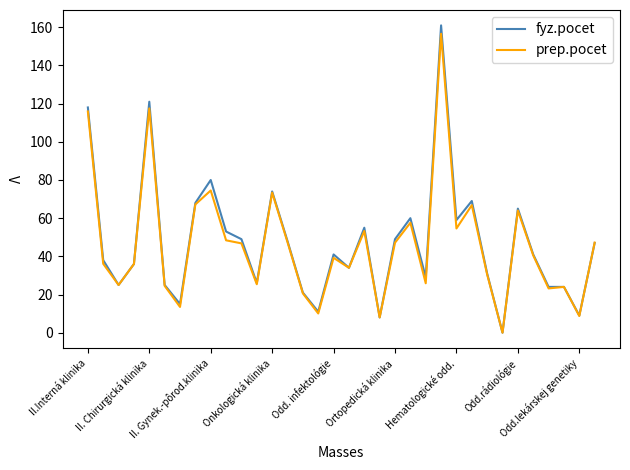

What is the highest value of the prep.pocet series?

156.6